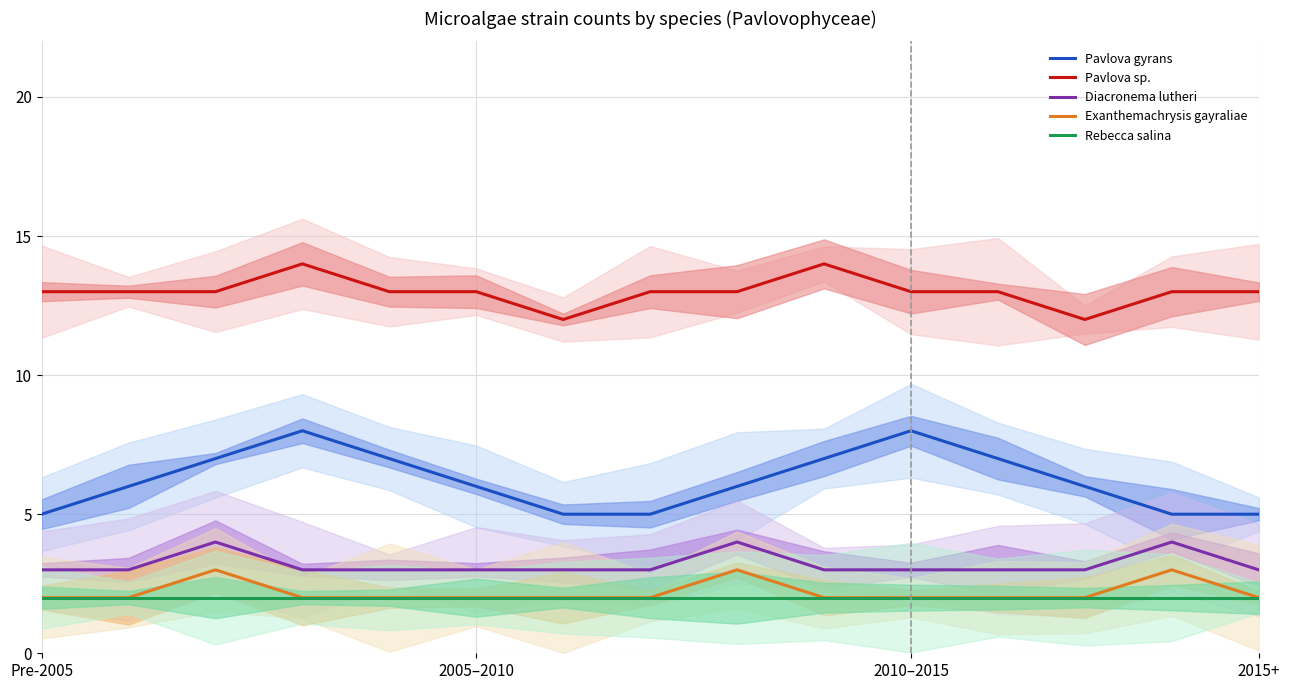

Is it true that Rebecca salina equals 1 at 2015+?

False